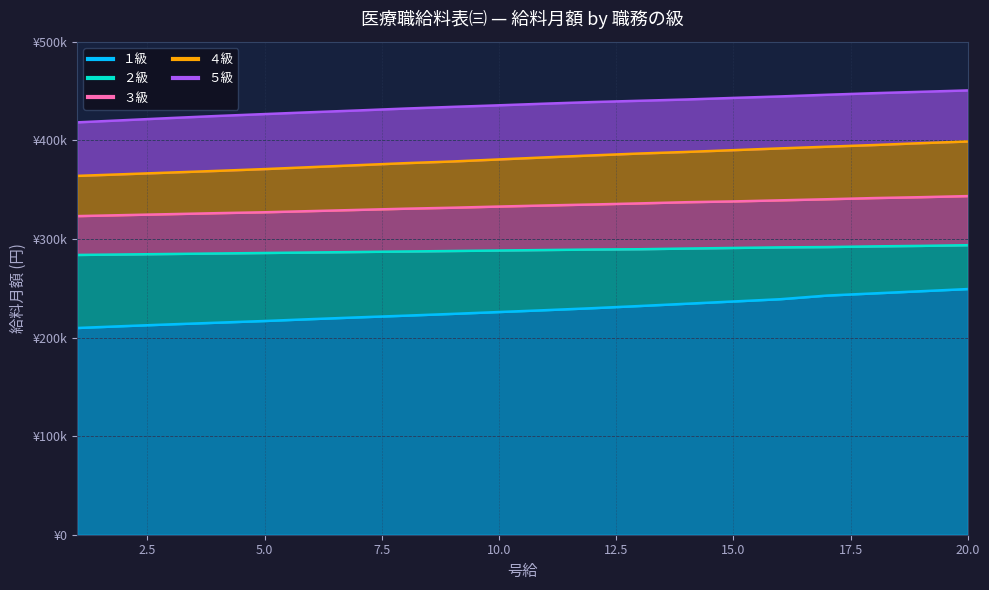

At which label does ２級 reach its minimum?

1